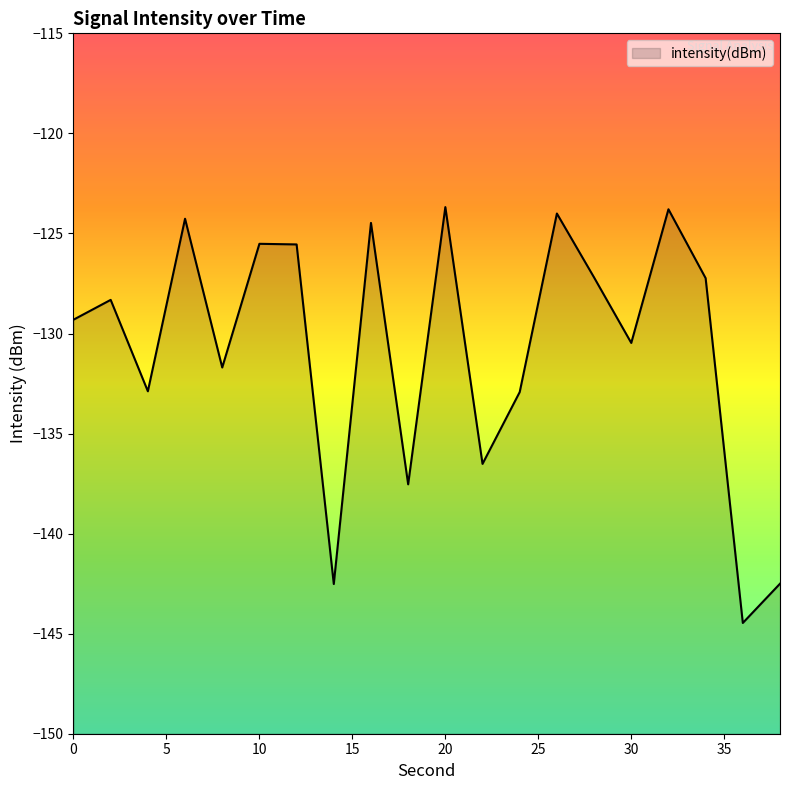

What is the value of the 1st point from the left?

-129.3